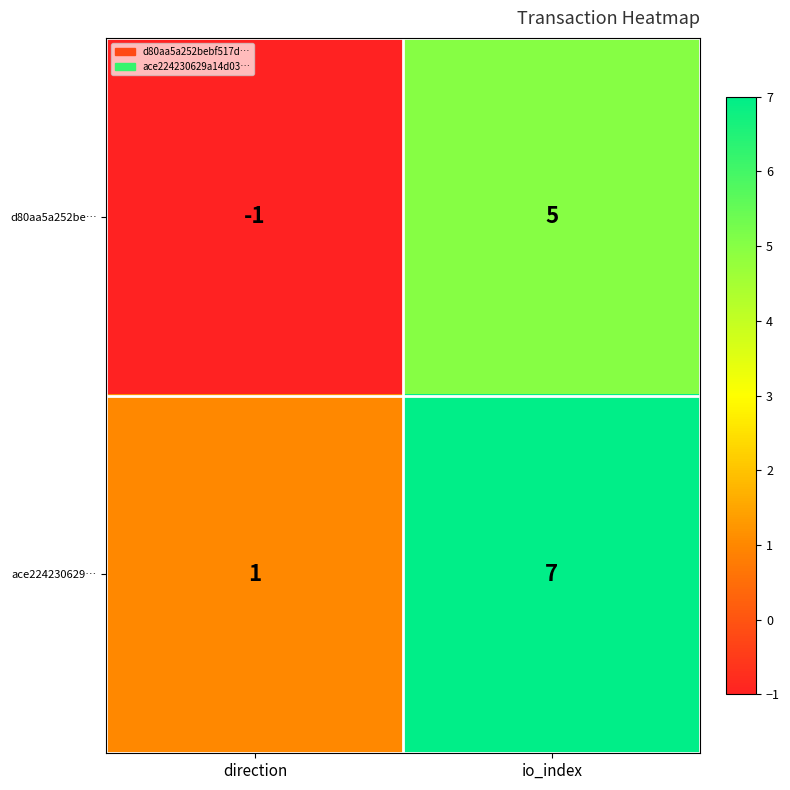

Reading left to right, extract all data points from this chart.

d80aa5a252be…: -1	5
ace224230629…: 1	7